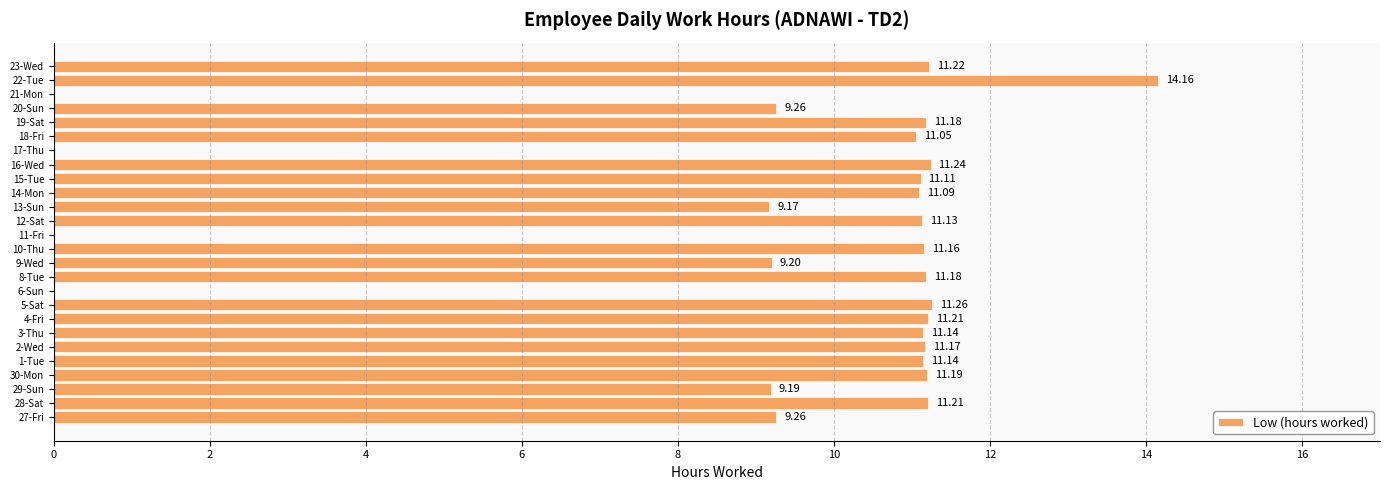

What is the sum of all values?

238.9